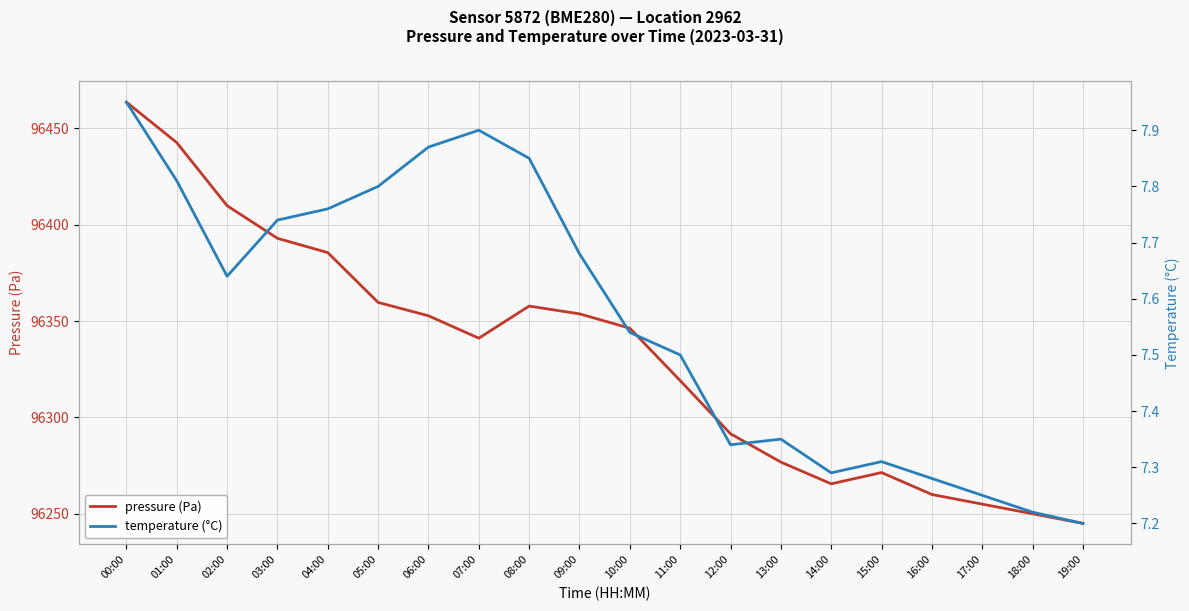

List the labels in order of pressure value, smallest first.

19:00, 18:00, 17:00, 16:00, 14:00, 15:00, 13:00, 12:00, 11:00, 07:00, 10:00, 06:00, 09:00, 08:00, 05:00, 04:00, 03:00, 02:00, 01:00, 00:00